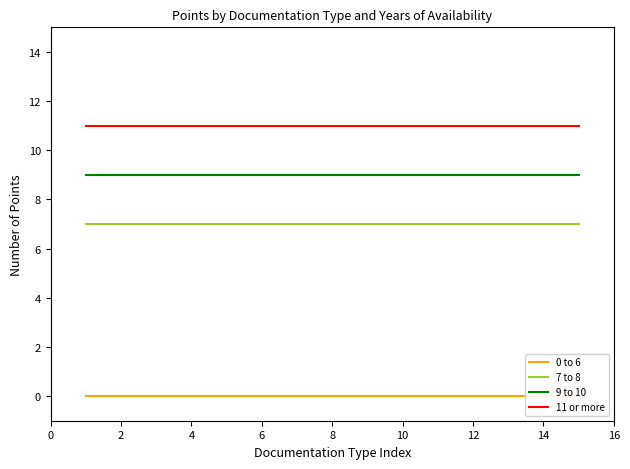

Rank the series by their maximum value, from lowest to highest.

0 to 6, 7 to 8, 9 to 10, 11 or more